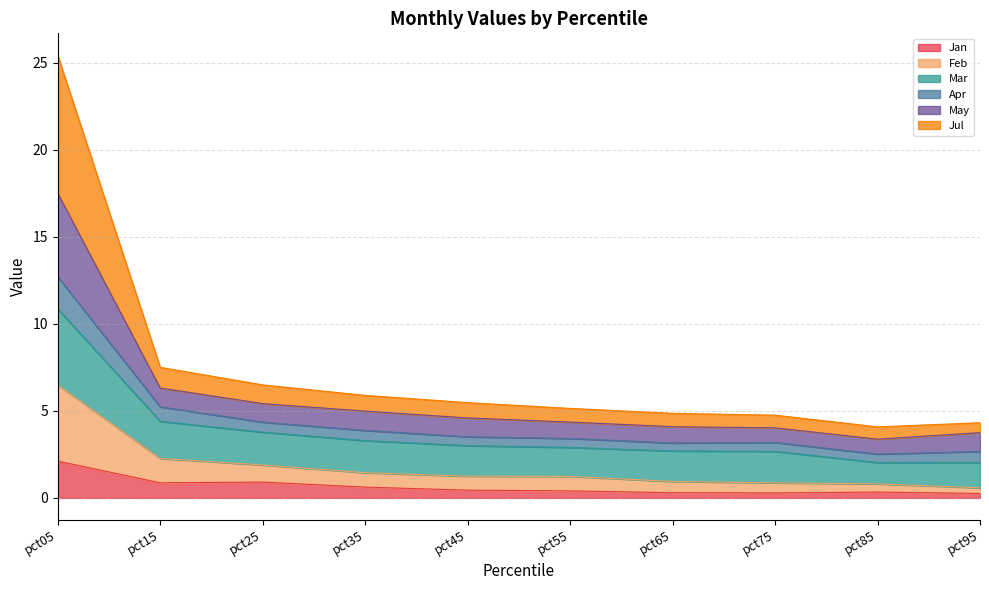

What is the maximum value for Jan?

2.1